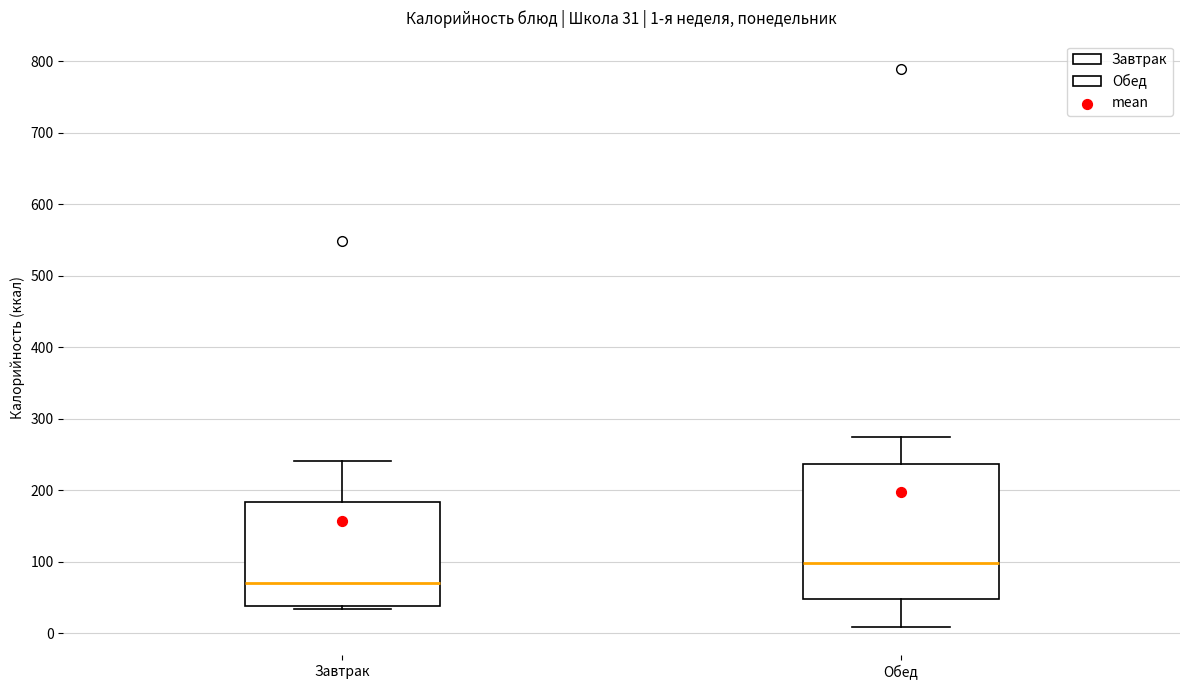

Which box has the lowest median line?

Завтрак